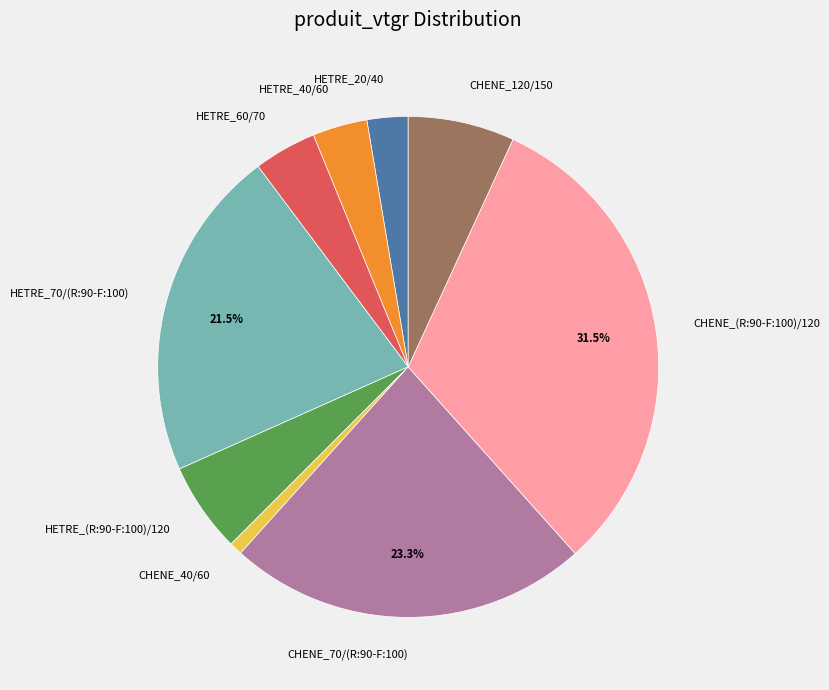

Does any single category account for the majority?

No